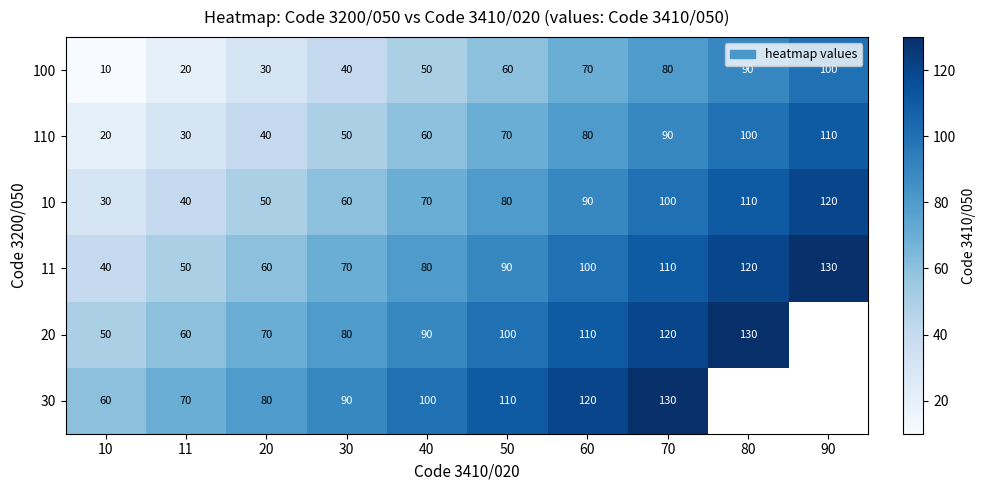

What is the greatest value displayed?

130.0